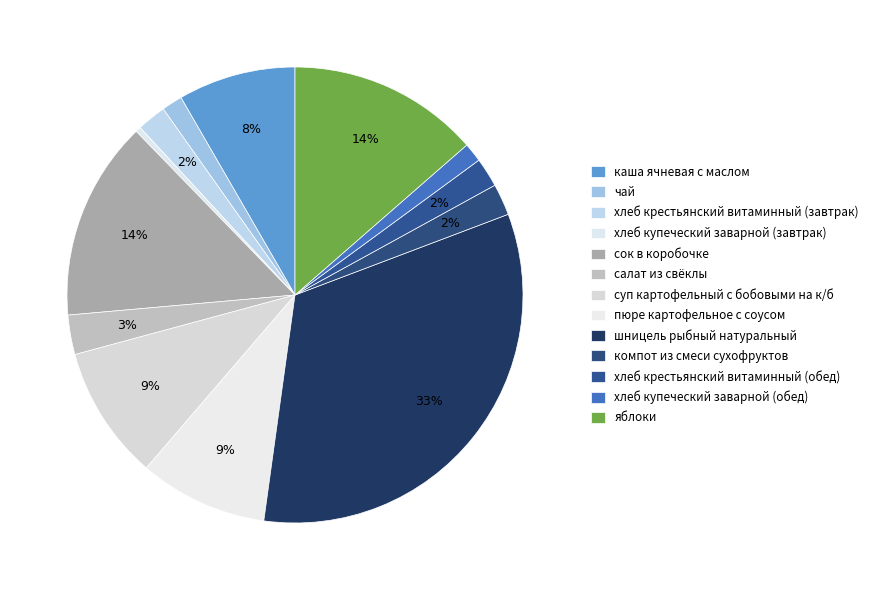

How many segments does this pie chart have?

13